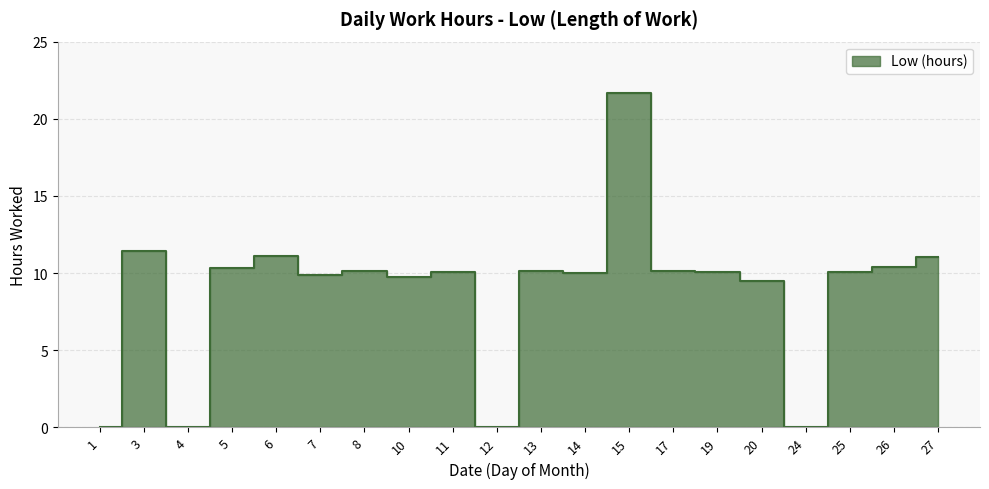

What is the average value?

8.8